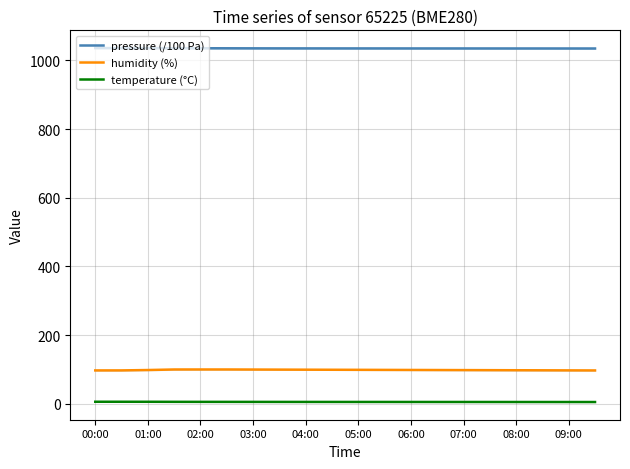

Which series has the largest total across all categories?

pressure (/100 Pa)